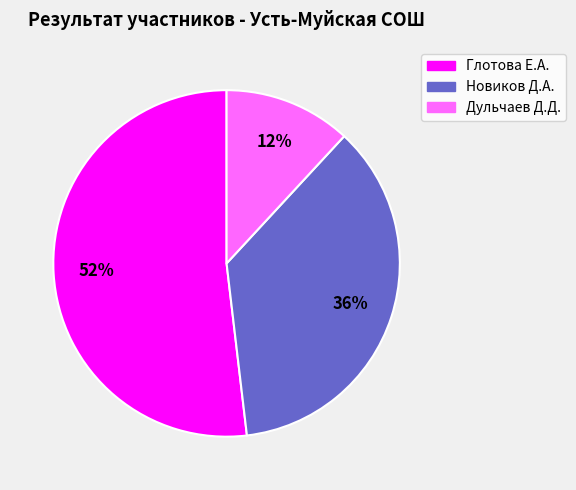

Is there a majority slice in this chart?

Yes